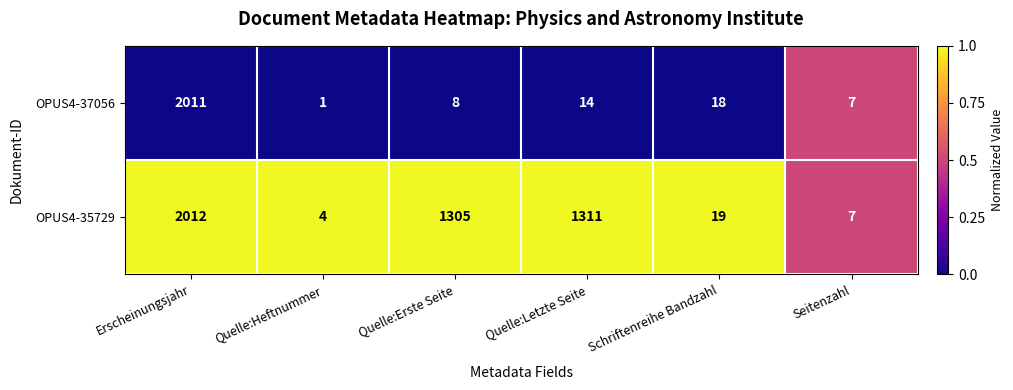

Which category has the highest value across all series?

Erscheinungsjahr